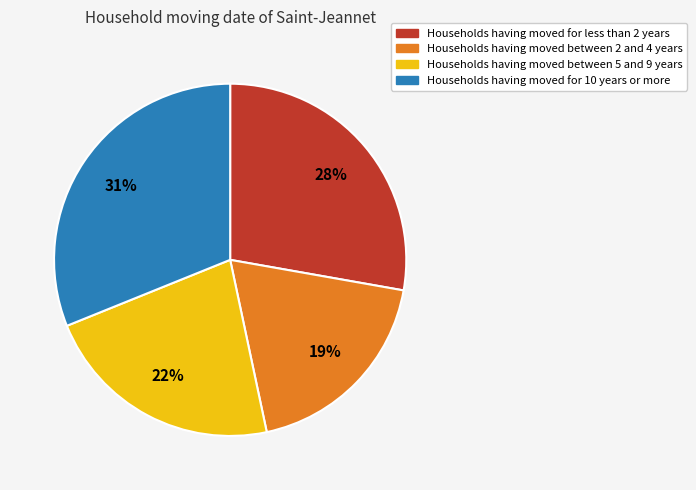

To the nearest percent, what portion does Households having moved between 2 and 4 years represent?

19%